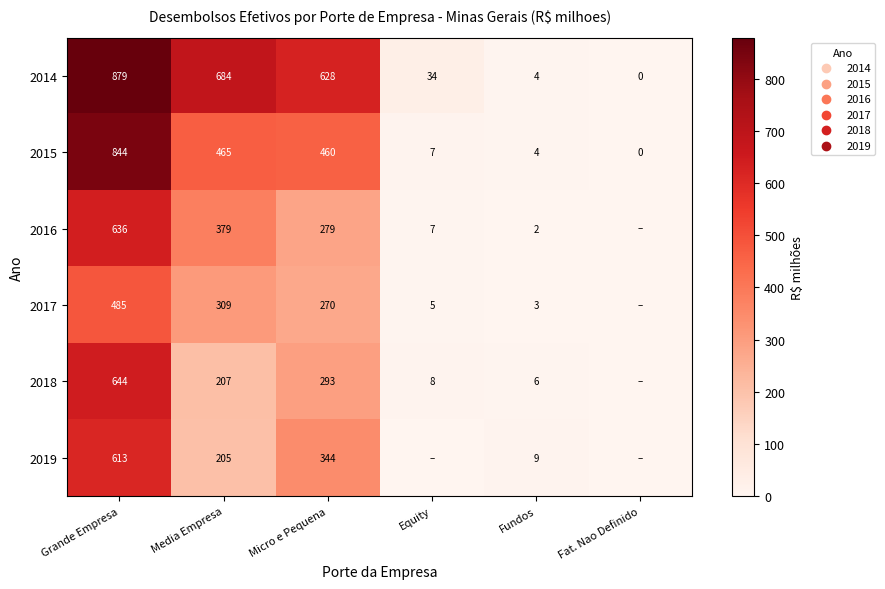

At which label is 2014 closest to 439?

Micro e Pequena